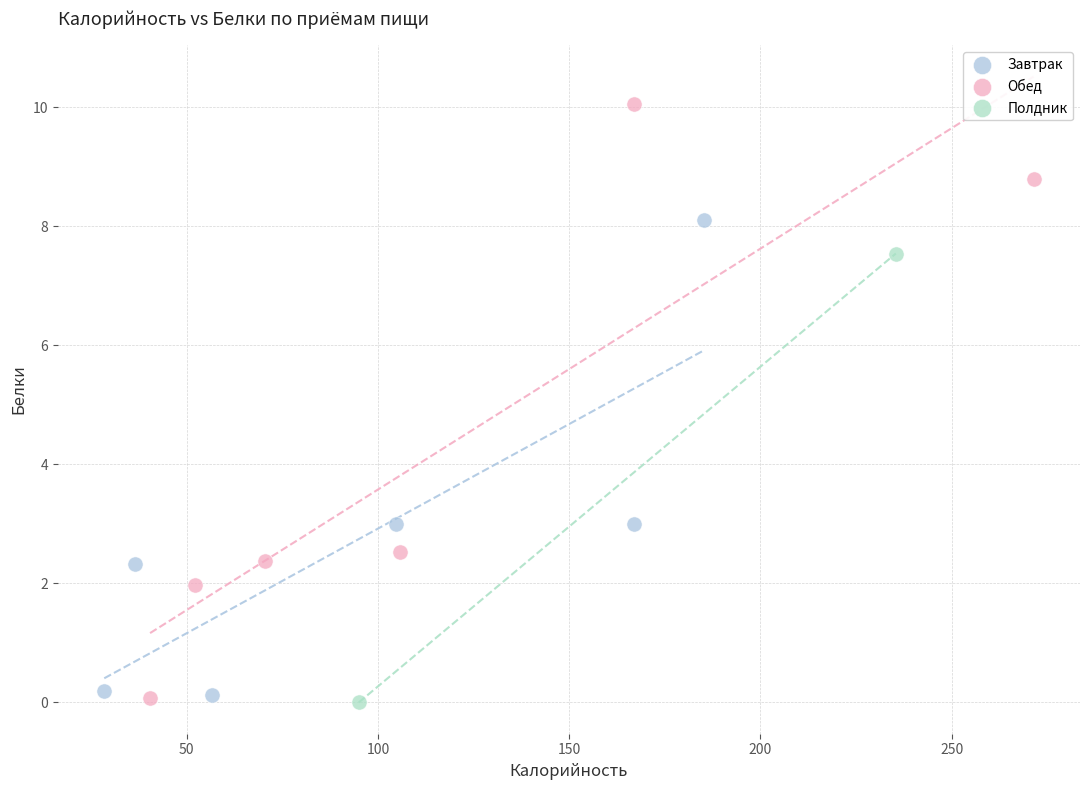

What are all the series names shown in the legend?

Завтрак, Обед, Полдник